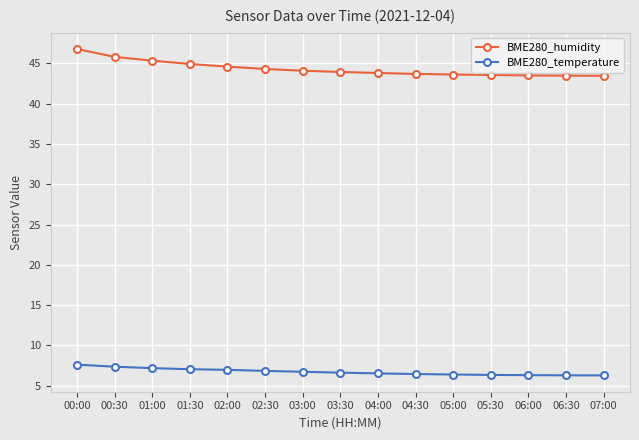

What is the label of the 9th point from the right?

03:00